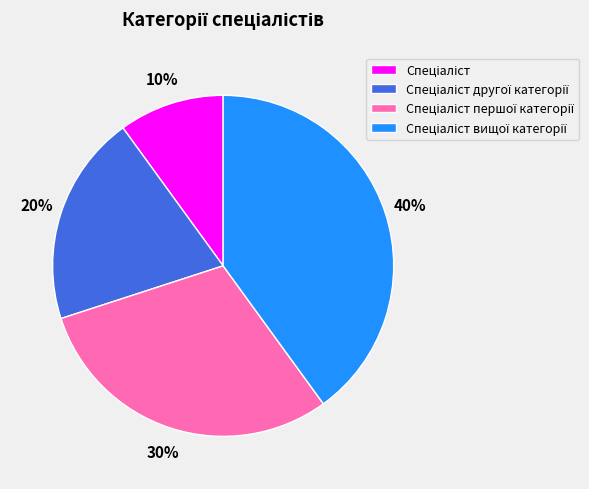

To the nearest percent, what is the difference between the largest and smallest slice percentages?

30%